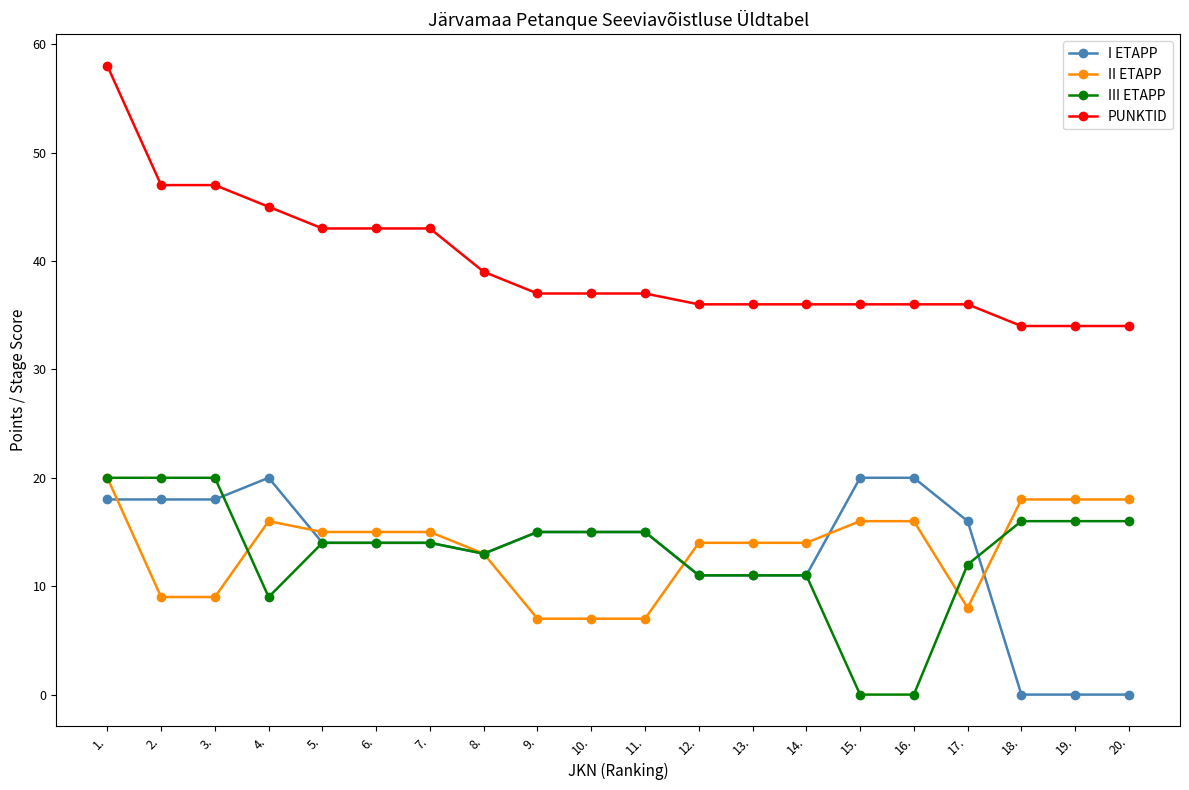

Rank the series at 17. from lowest to highest value.

II ETAPP, III ETAPP, I ETAPP, PUNKTID